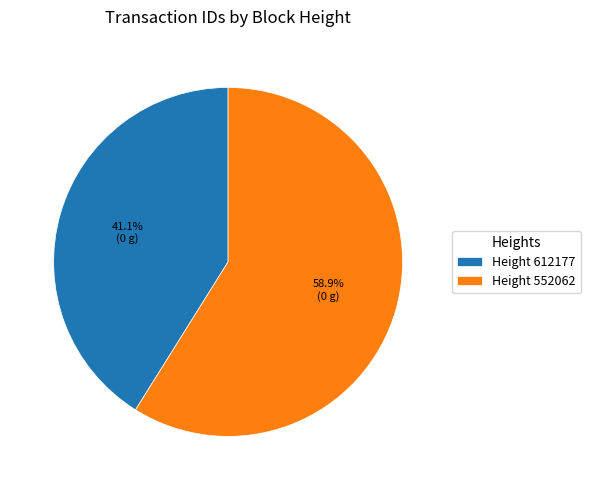

Which slice represents more than half of the pie?

Height 552062